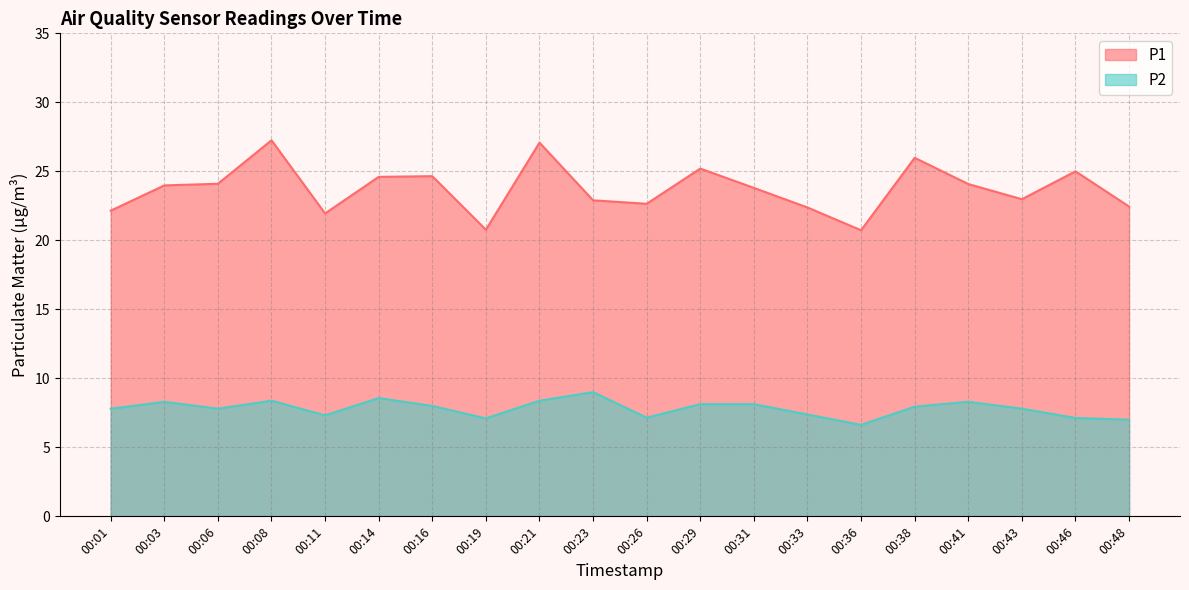

What is the value of the P1 point at the 17th from the left?

24.1